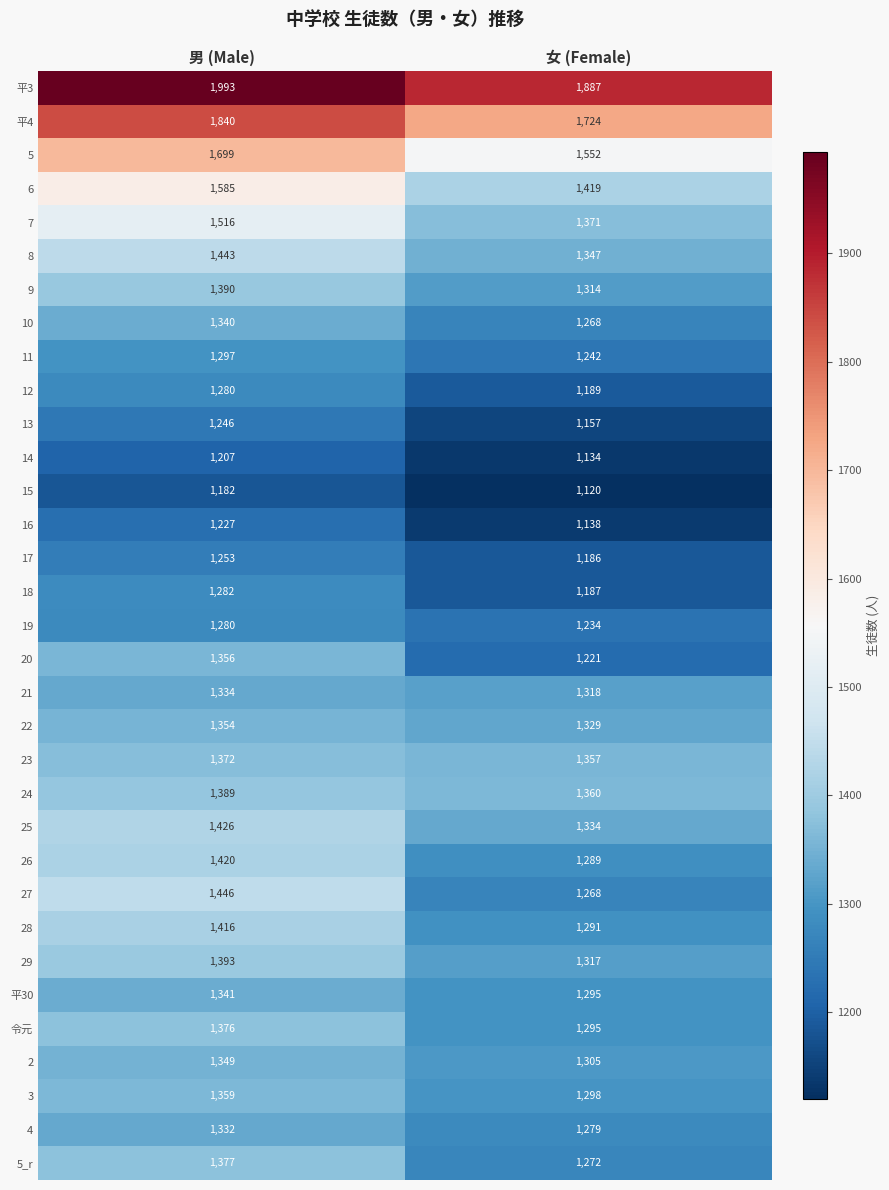

Is the value of 24 at 男 (Male) greater than the value of 27 at 男 (Male)?

No